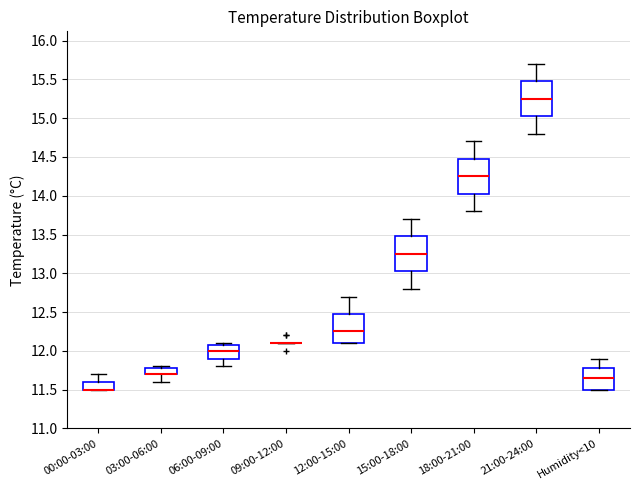

Reading left to right, transcribe this box plot: for each box, give where its median line is, the range the box spans, and where its two whiskers end, as read against the y-axis. The values are not printed on the chart, so give them approximately, as read against the axis.

00:00-03:00: median 11.50 (drawn on the box's lower edge), box 11.50 to 11.60, whiskers 11.50 to 11.70
03:00-06:00: median 11.70 (drawn on the box's lower edge), box 11.70 to 11.80, whiskers 11.60 to 11.80 (just above the box's upper edge)
06:00-09:00: median 12.00, box 11.90 to 12.10, whiskers 11.80 to 12.10 (just above the box's upper edge)
09:00-12:00: box collapsed to a line at 12.10, whiskers 12.10 to 12.10
12:00-15:00: median 12.25, box 12.10 to 12.50, whiskers 12.10 to 12.70
15:00-18:00: median 13.25, box 13.05 to 13.50, whiskers 12.80 to 13.70
18:00-21:00: median 14.25, box 14.05 to 14.50, whiskers 13.80 to 14.70
21:00-24:00: median 15.25, box 15.05 to 15.50, whiskers 14.80 to 15.70
Humidity<10: median 11.65, box 11.50 to 11.80, whiskers 11.50 to 11.90